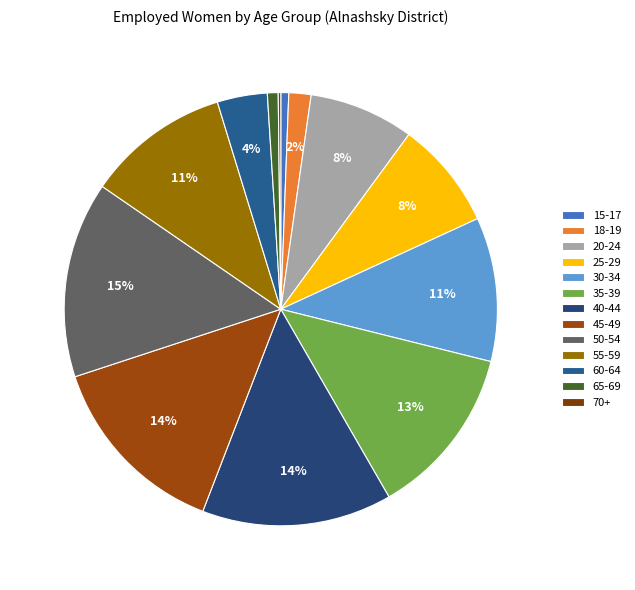

What is the change in value from 45-49 to 60-64?

-438